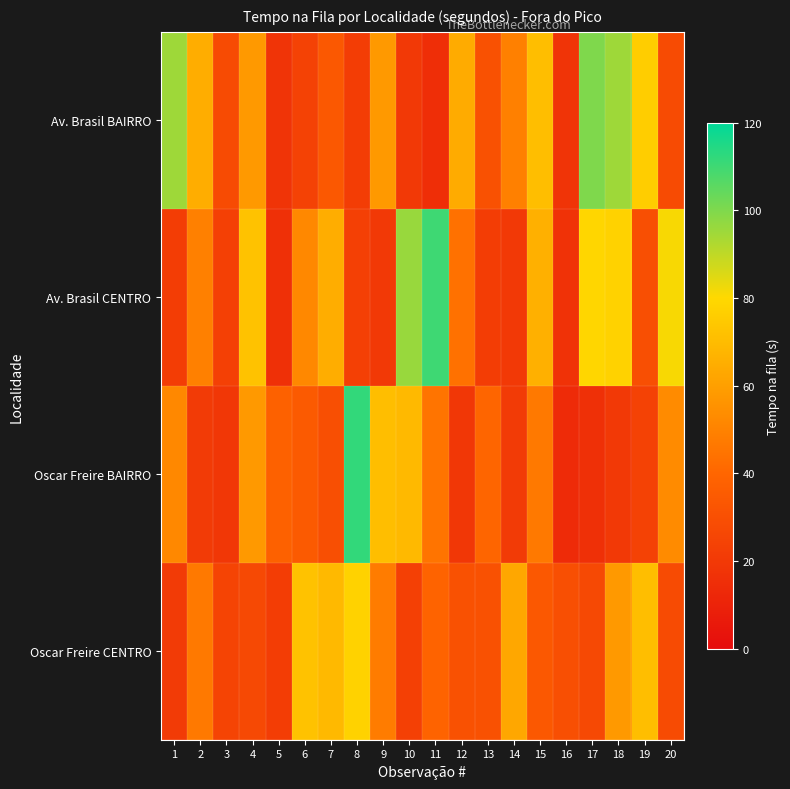

What is the difference between the highest and lowest values at 12?

45